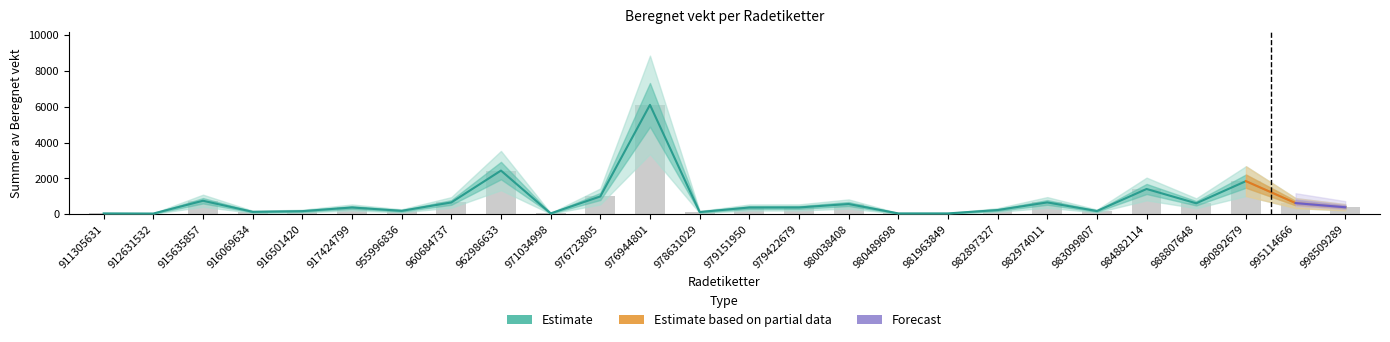

What is the change in value from 911305631 to 976944801?

+6059.6